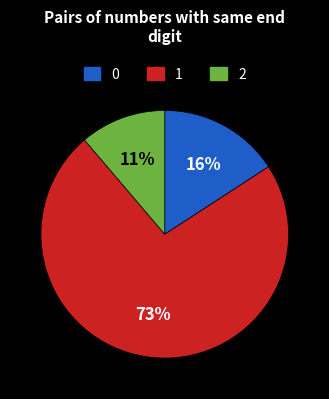

Count the number of slices in the pie.

3